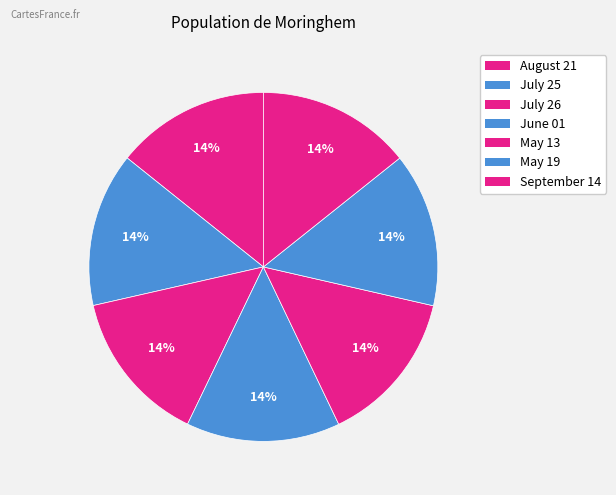

True or false: May 19 accounts for 9% of the total.

False